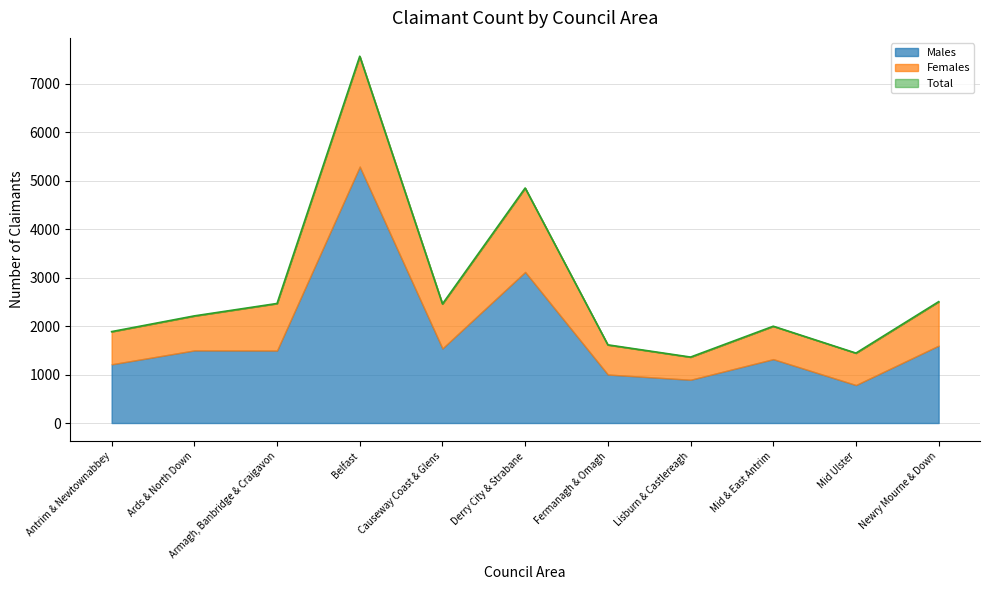

Rank the series by their average value, from lowest to highest.

Females, Males, Total